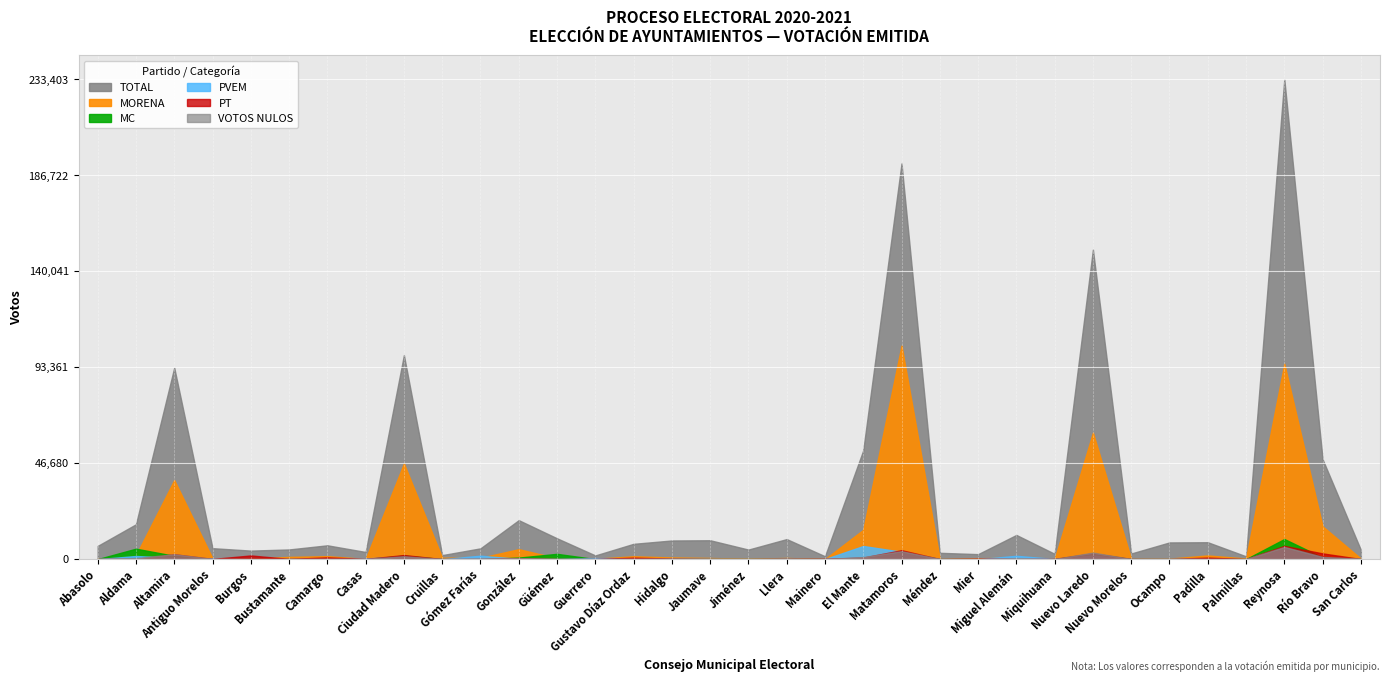

The VOTOS_NULOS series shows 281 at 16. True or false?

True